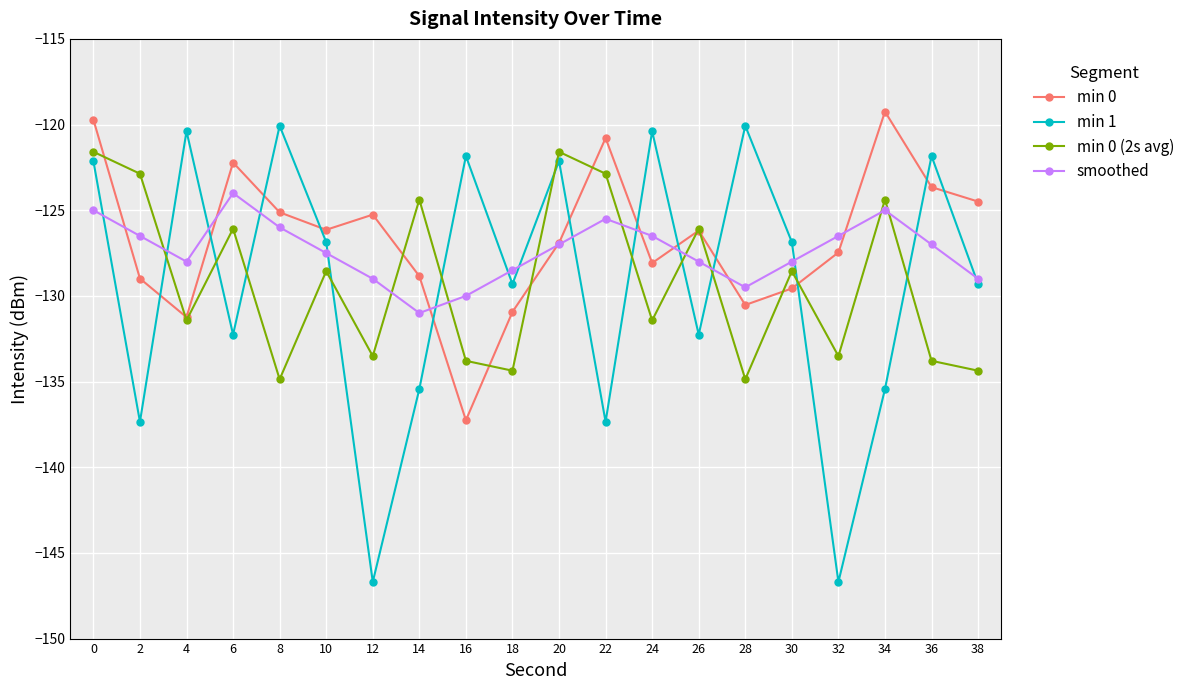

True or false: smoothed has a value of -127.0 at 20.

True